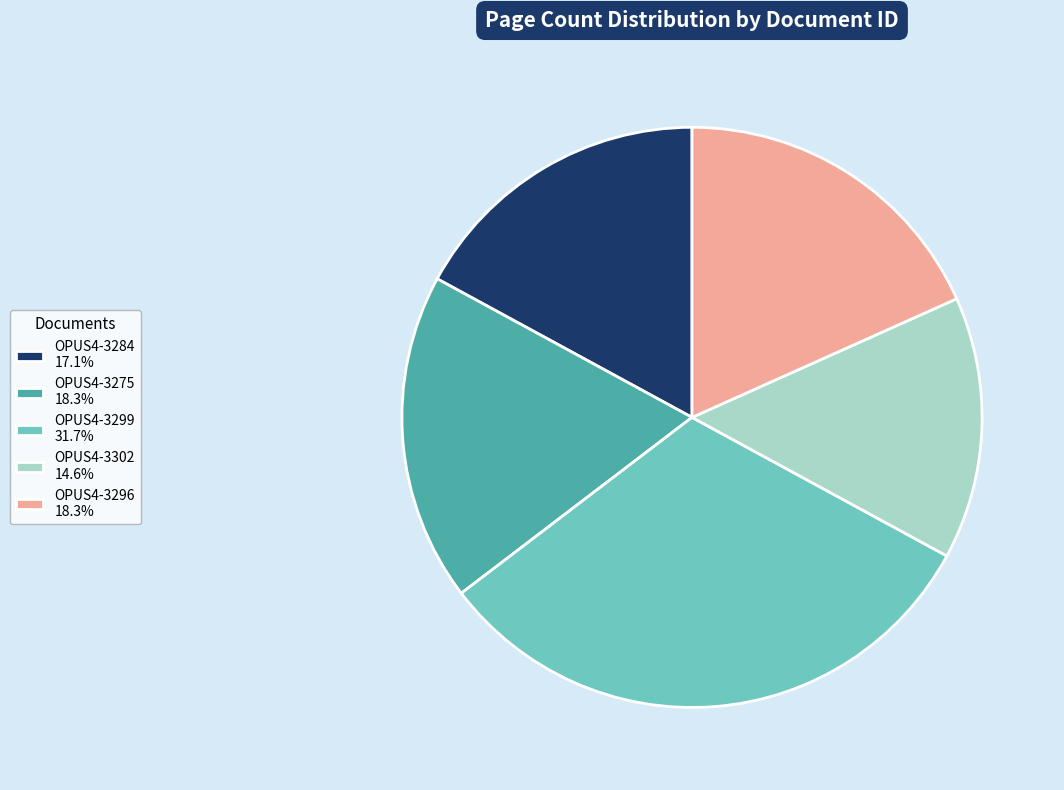

Does any single category account for the majority?

No